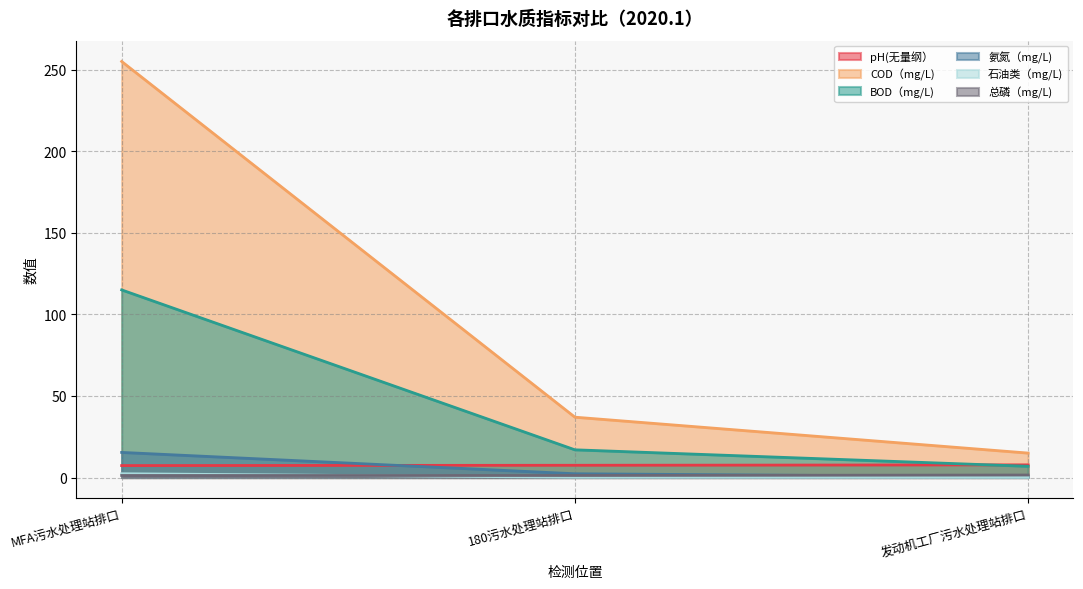

What is the difference between the maximum and second lowest values in the 石油类（mg/L) series?

2.1